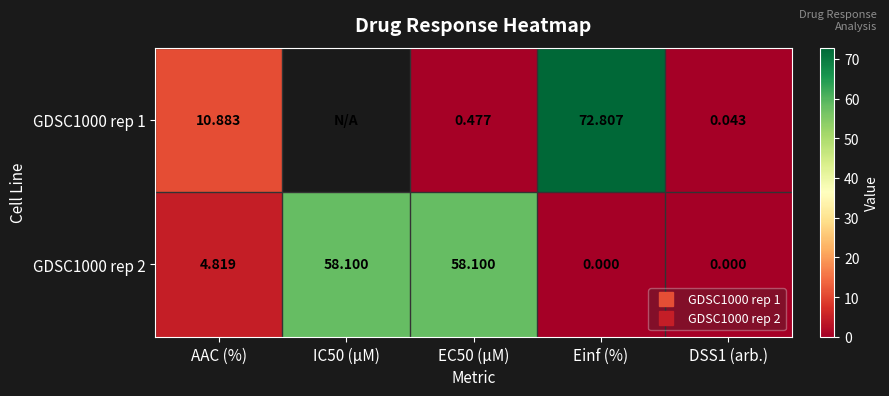

Where is GDSC1000 rep 2 nearest to the value 29?

AAC (%)